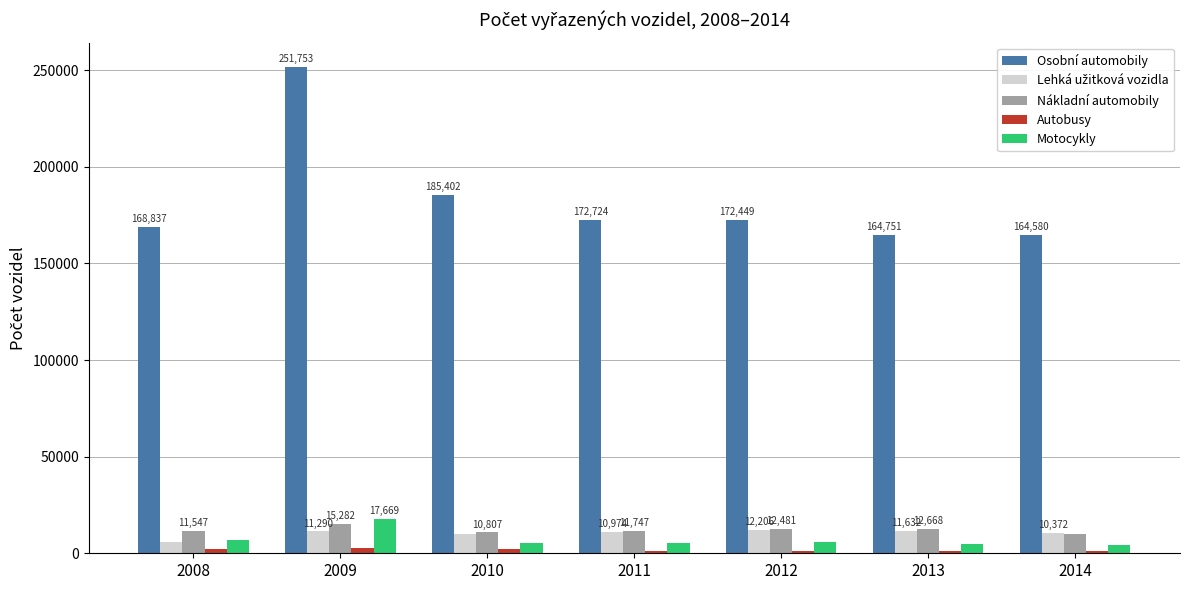

What is the maximum value shown in the chart?

251753